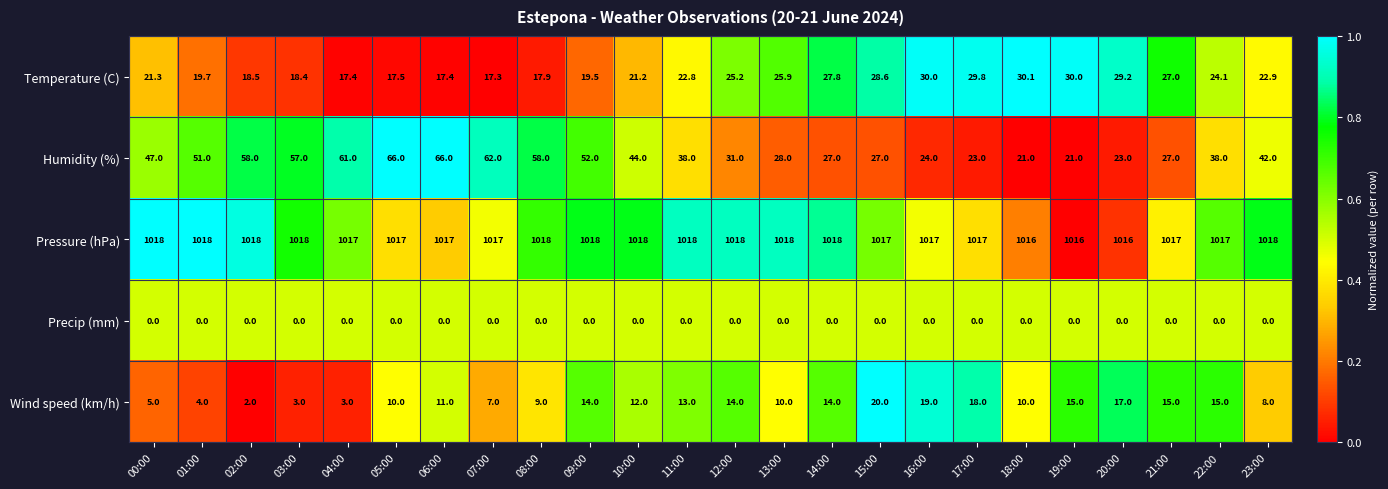

Between 03:00 and 04:00, which series saw the biggest shift?

Humidity (%)